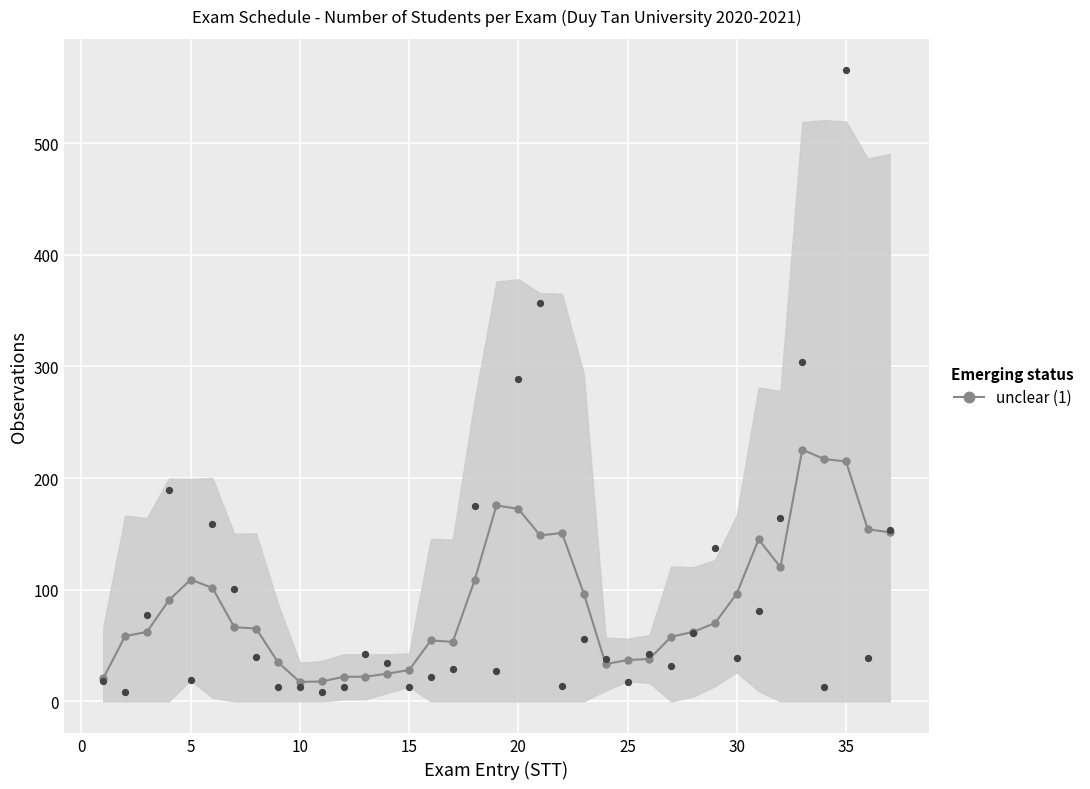

What is the lowest value of the unclear (1) series?

17.4